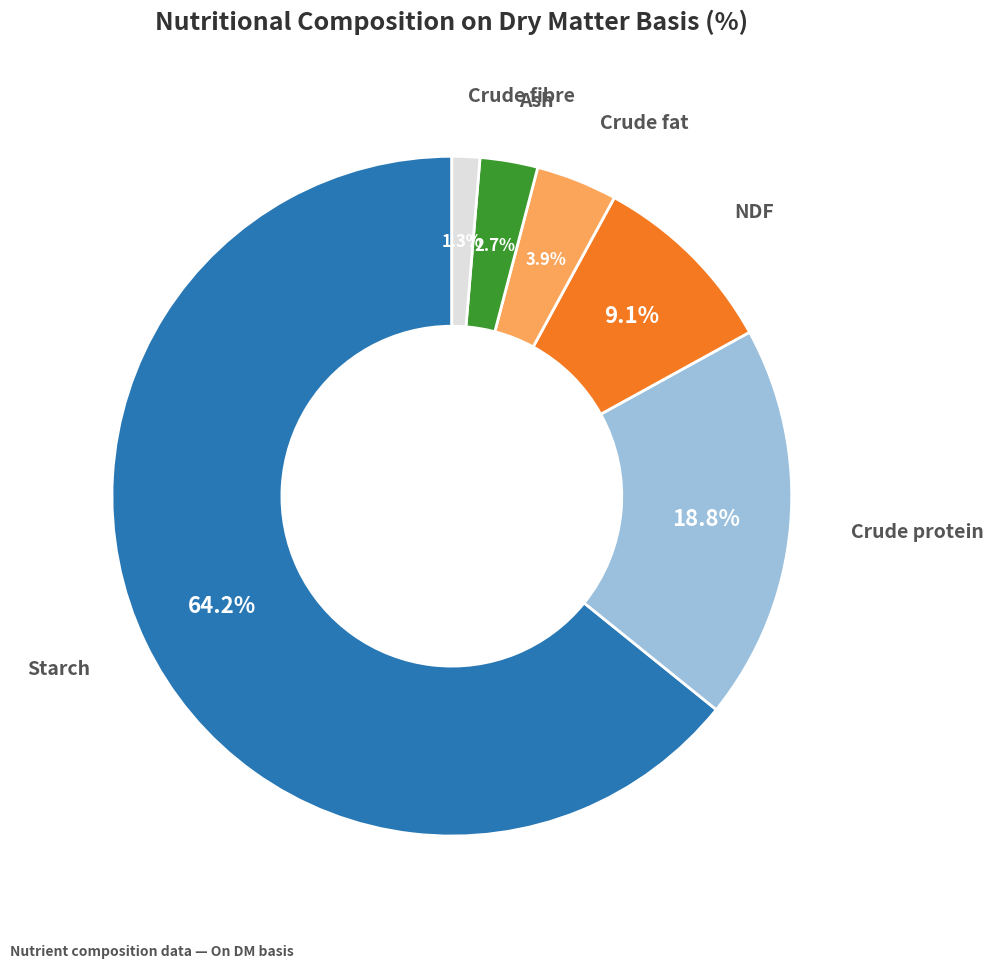

Is it true that Crude fat is 4% of the pie?

True